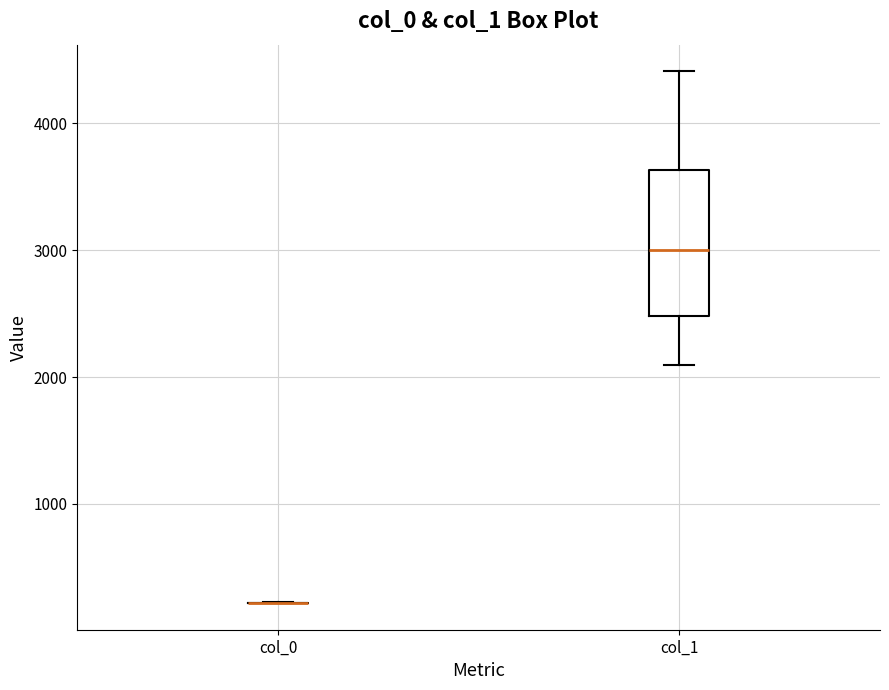

Reading left to right, read every box against the y-axis: the position of its median line, the range the box covers, and the ends of its whiskers. The values are not printed on the chart, so give them approximately, as read against the axis.

col_0: box collapsed to a line at 200, whiskers 200 to 200
col_1: median 3000, box 2500 to 3600, whiskers 2100 to 4400